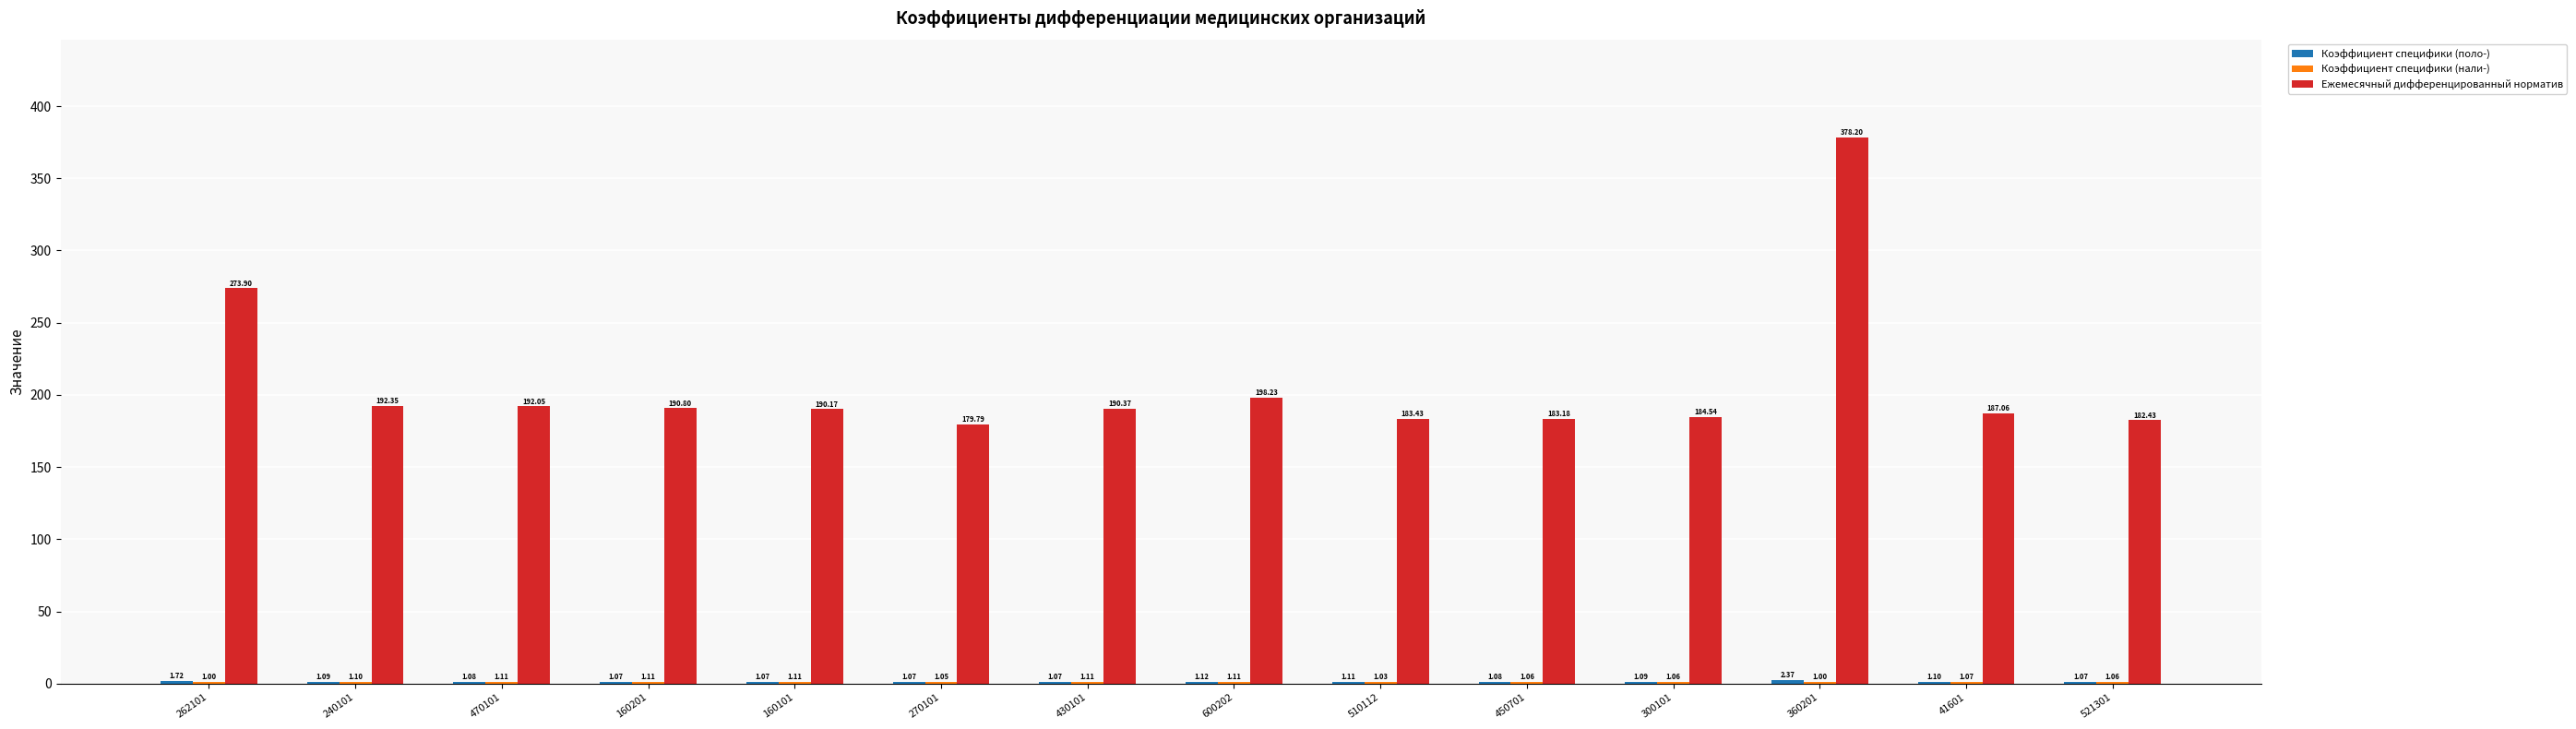

Between 430101 and 300101, which series saw the biggest shift?

Ежемесячный дифференцированный норматив